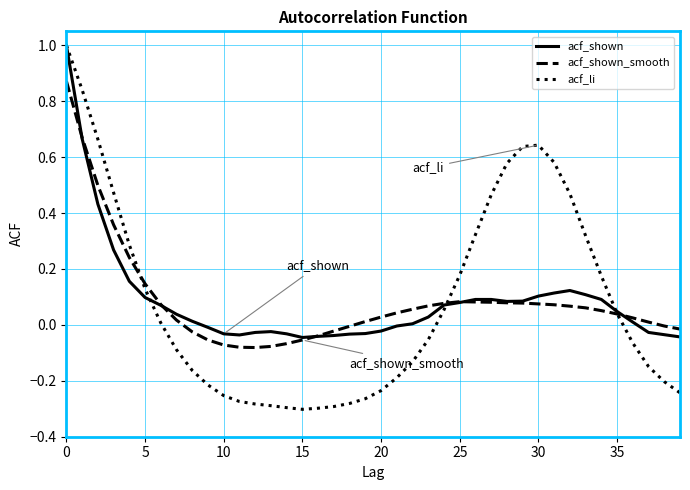

In acf_shown, how many points are lower than both neighbors (excluding endpoints)?

3